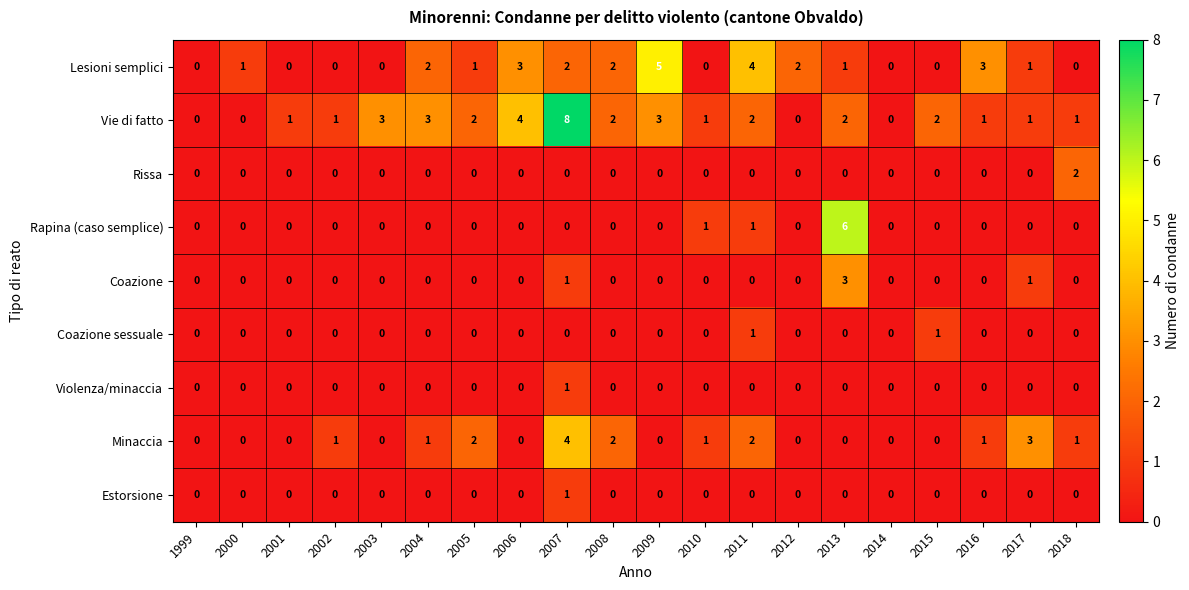

Which series has the widest spread of values?

Vie di fatto